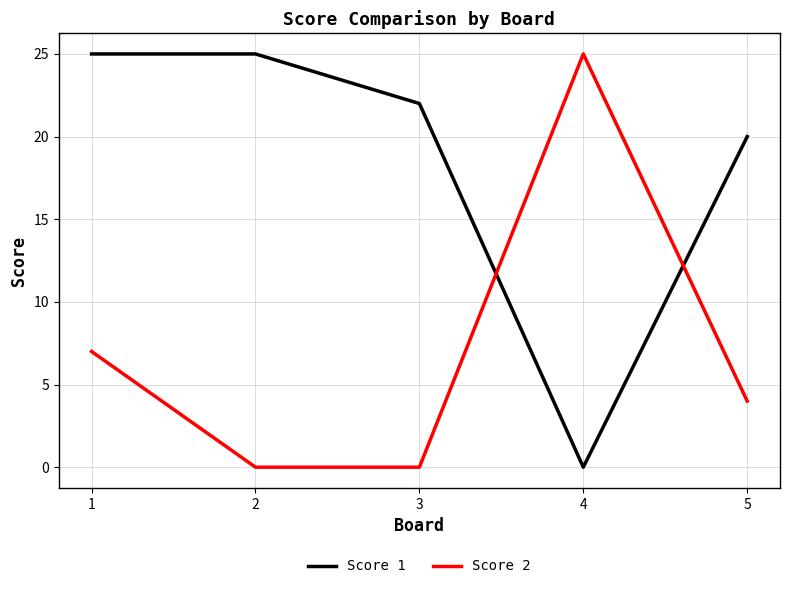

Between 1 and 4, which series saw the biggest shift?

Score 1